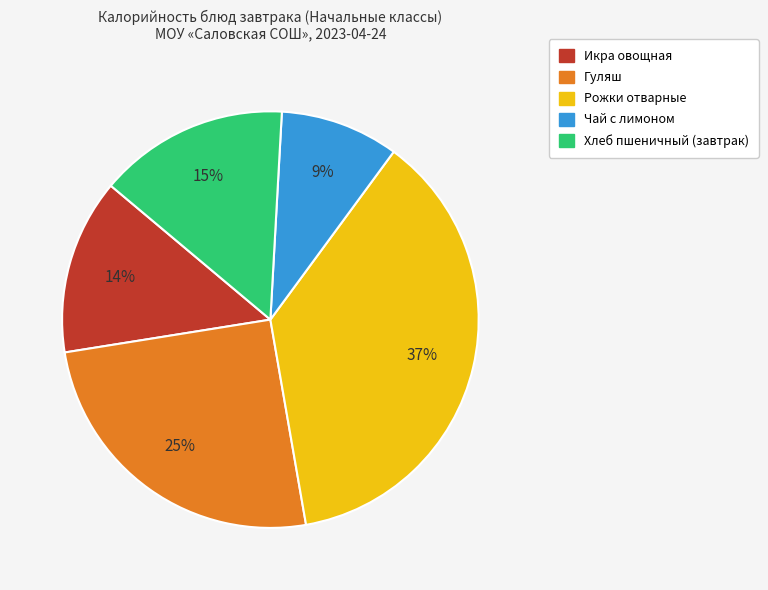

Is there any slice that represents more than half of the pie?

No